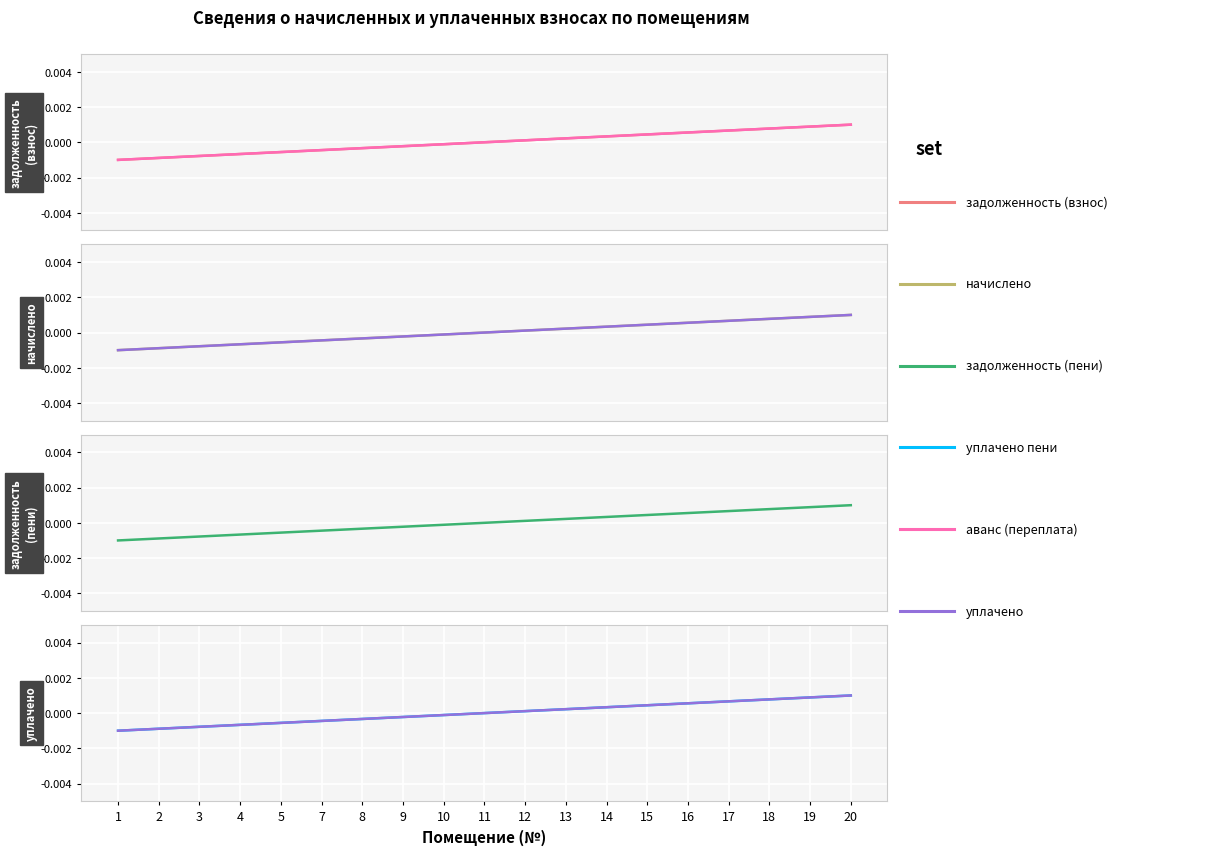

True or false: задолженность (взнос) has a value of 0.0 at 19.

True